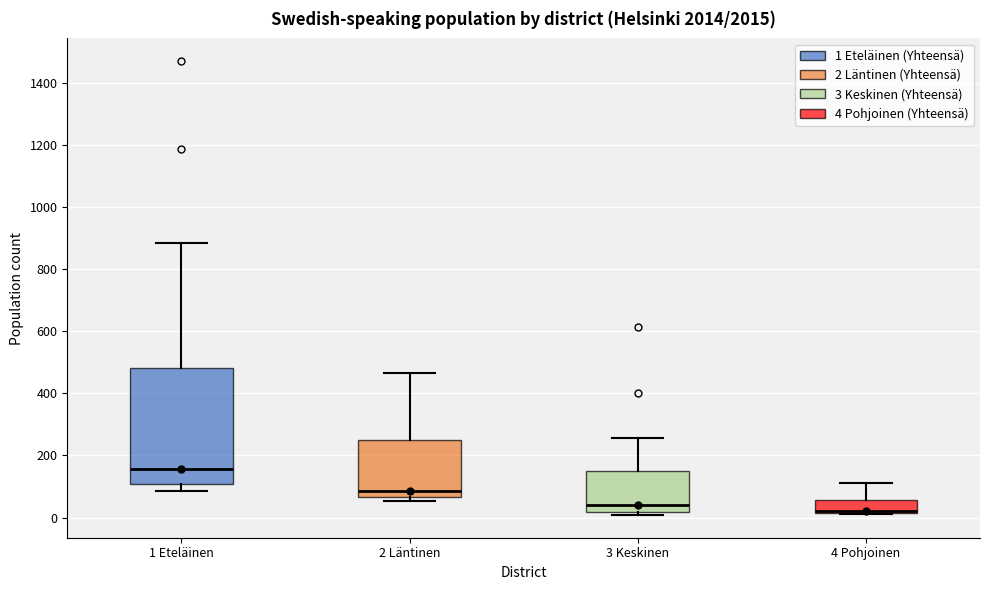

Reading left to right, transcribe this box plot: for each box, give where its median line is, the range the box spans, and where its two whiskers end, as read against the y-axis. The values are not printed on the chart, so give them approximately, as read against the axis.

1 Eteläinen: median 160, box 100 to 480, whiskers 80 to 880
2 Läntinen: median 80, box 60 to 240, whiskers 60 (just below the box's lower edge) to 460
3 Keskinen: median 40, box 20 to 140, whiskers 0 to 260
4 Pohjoinen: median 20 (drawn on the box's lower edge), box 20 to 60, whiskers 20 to 120